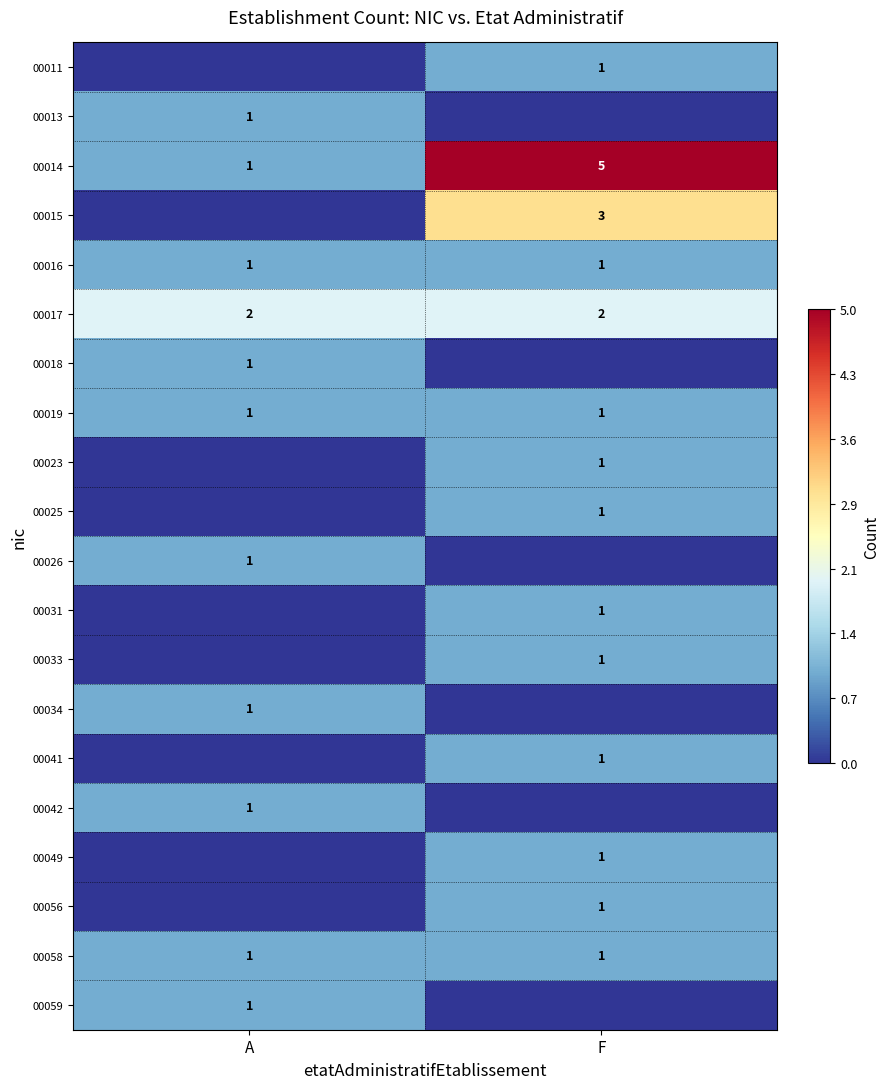

What value does the 00014 series have at F?

5